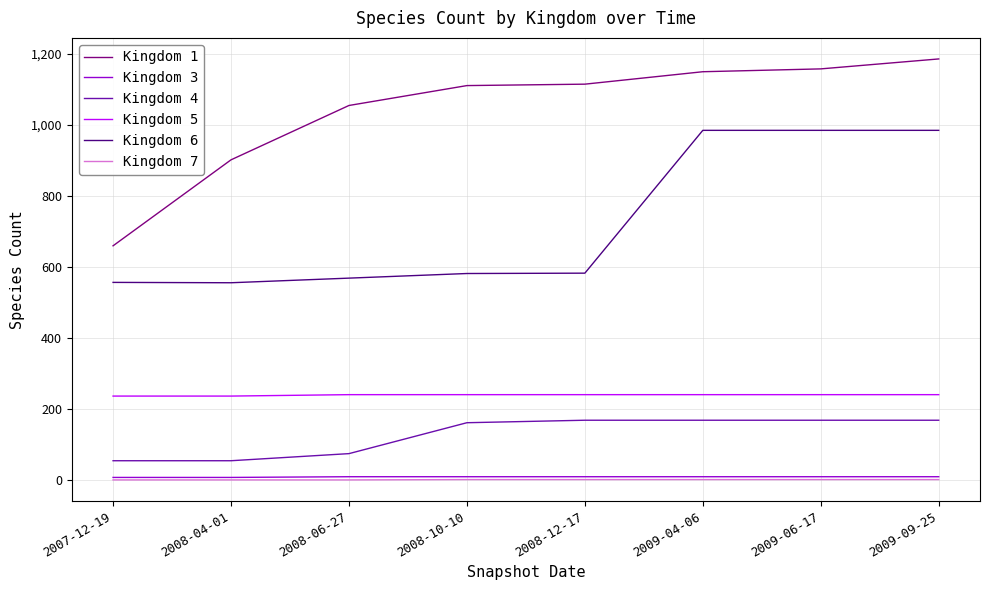

True or false: Kingdom 7 and Kingdom 4 intersect in this chart.

False